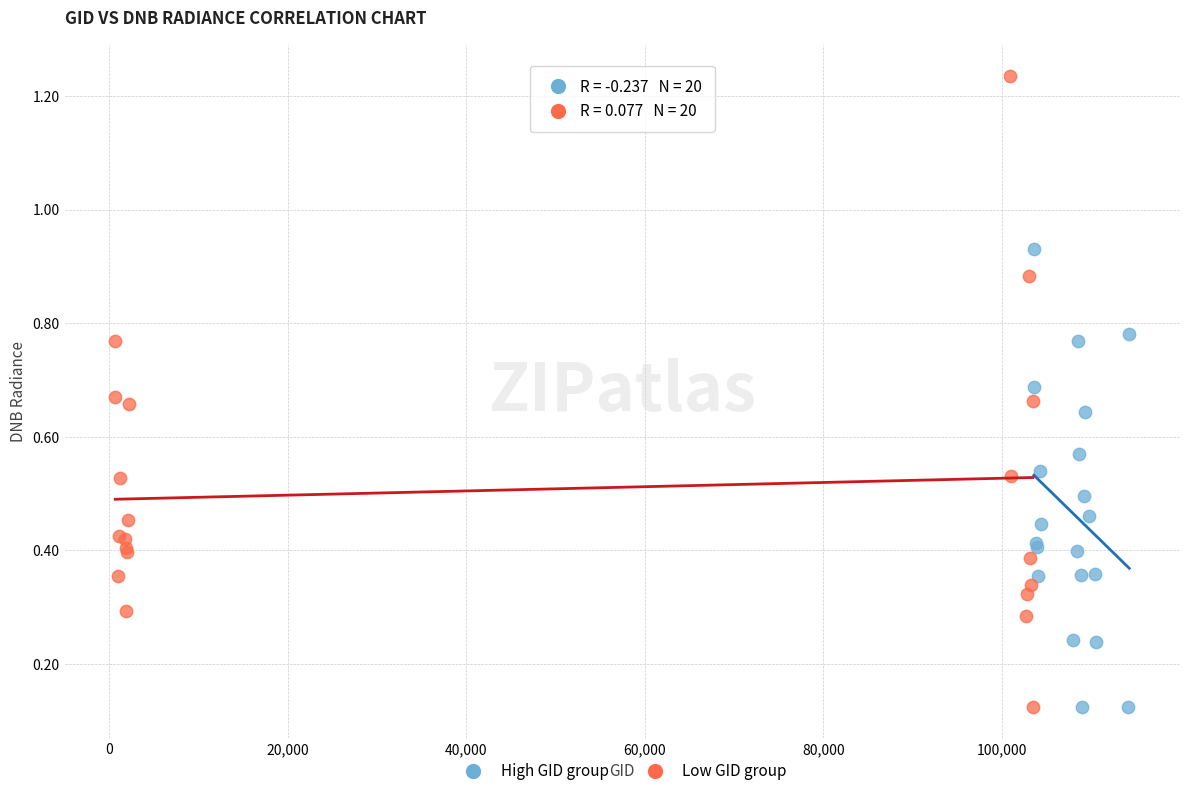

Which series contains the highest Y value?

Low GID group